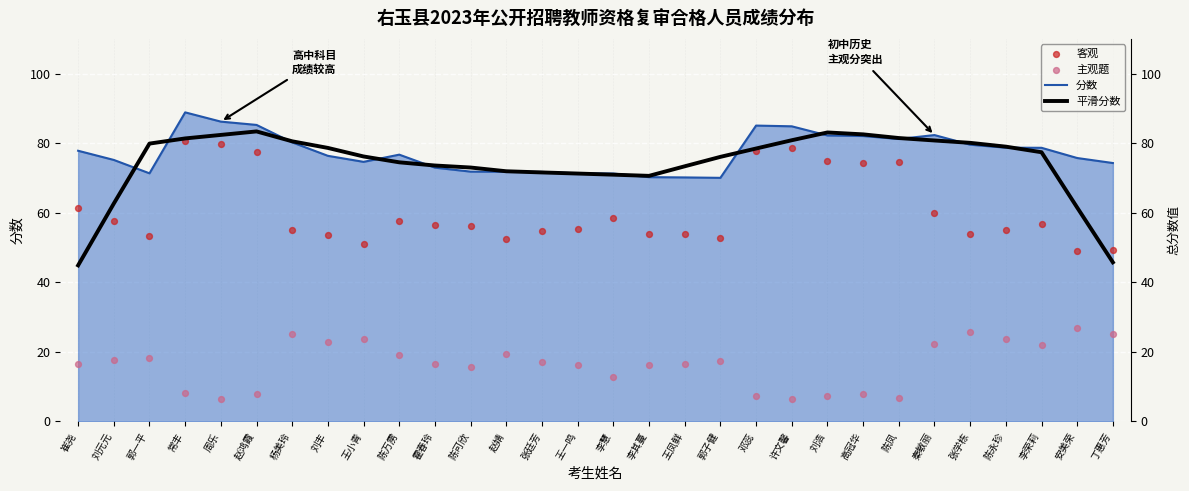

What is the total value across all series at 高冠华?

246.7